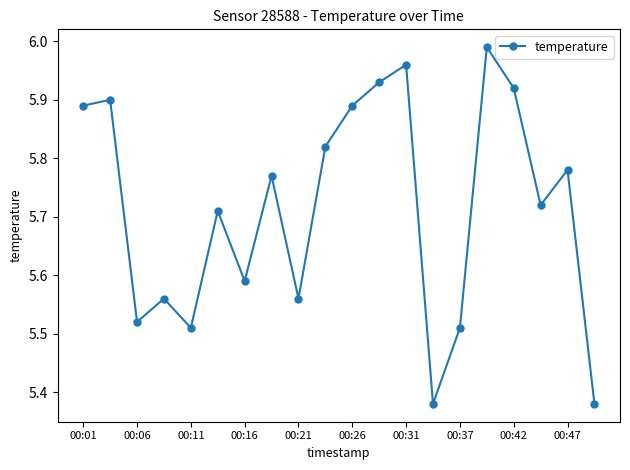

What is the sum of all values?

114.3